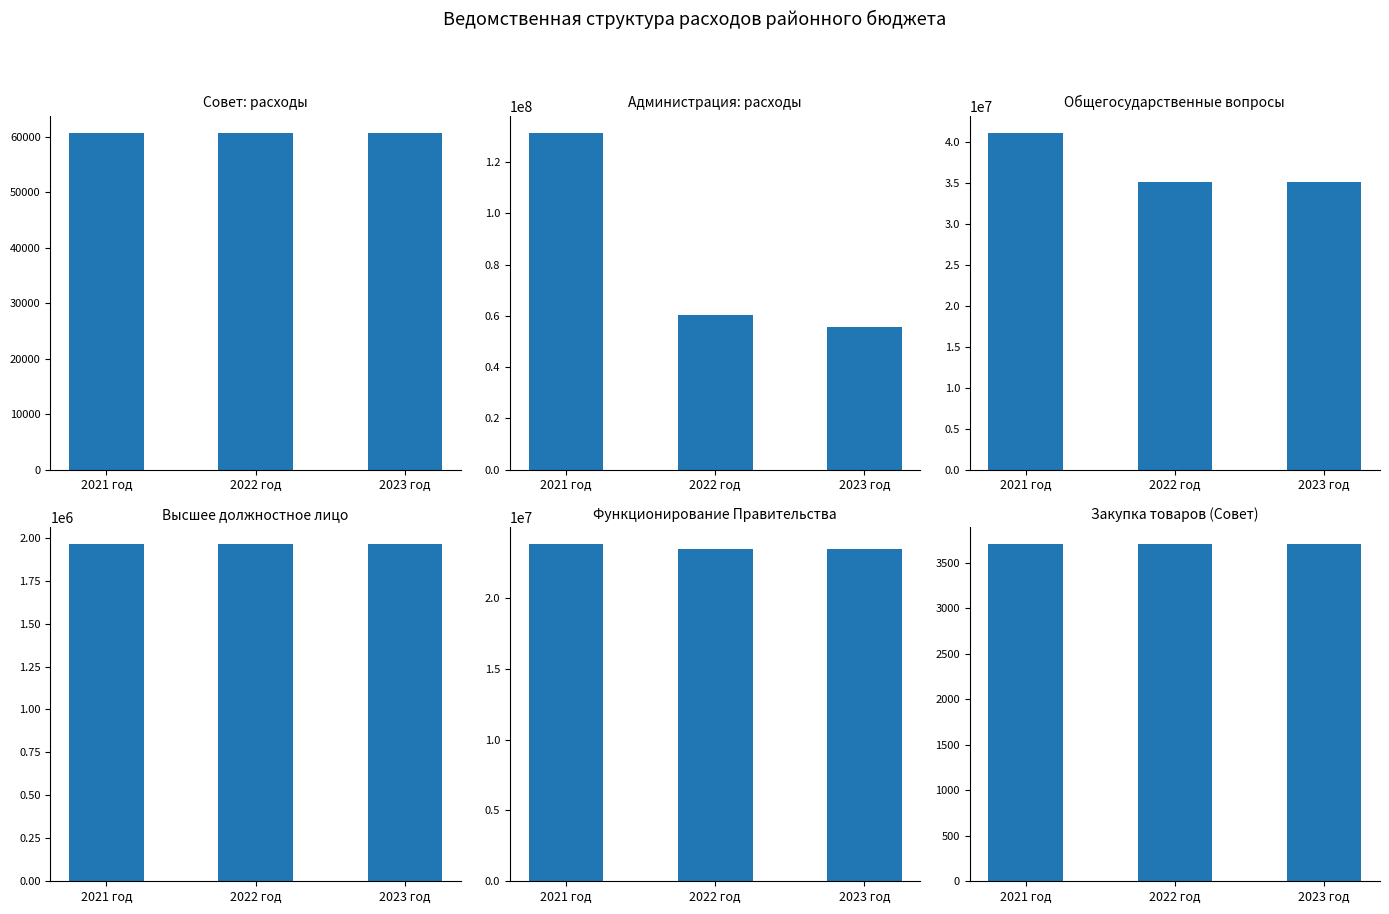

Which label corresponds to the largest value in the chart?

2021 год